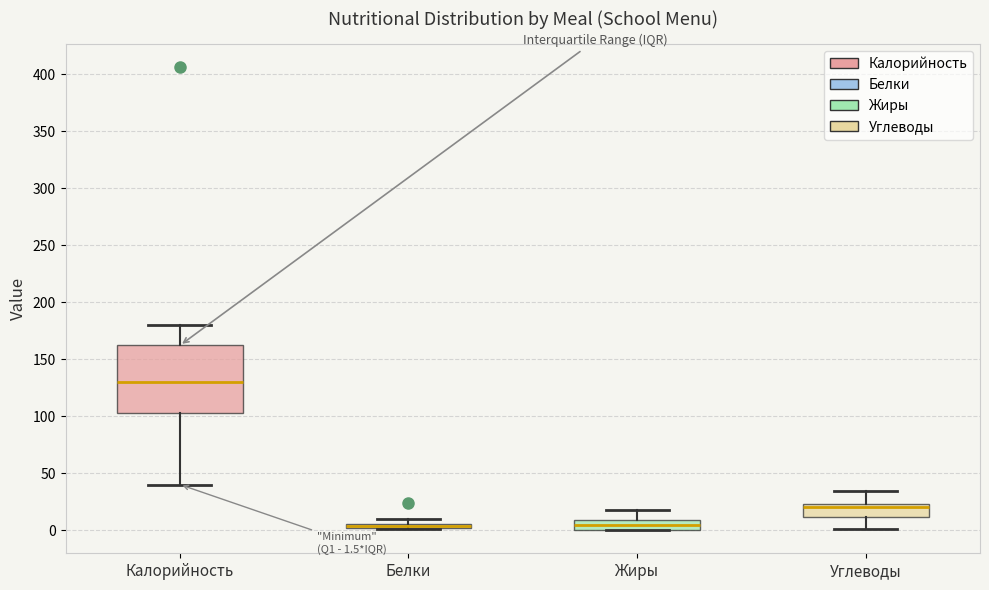

Which box is the tallest, from its lower edge to its upper edge?

Калорийность